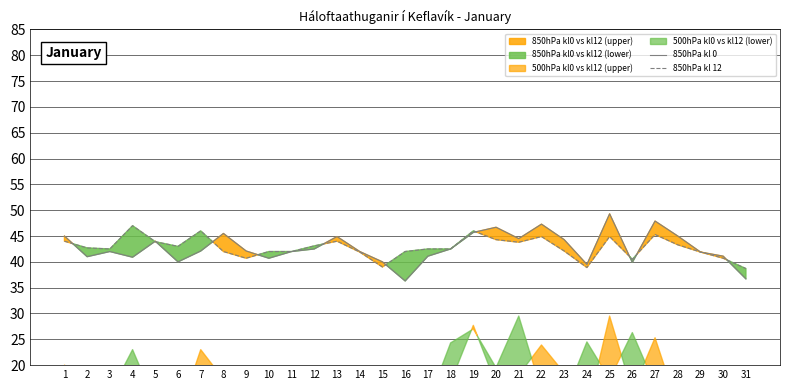

What is the value of the 850hPa kl 12 point at the 29th from the left?

41.9